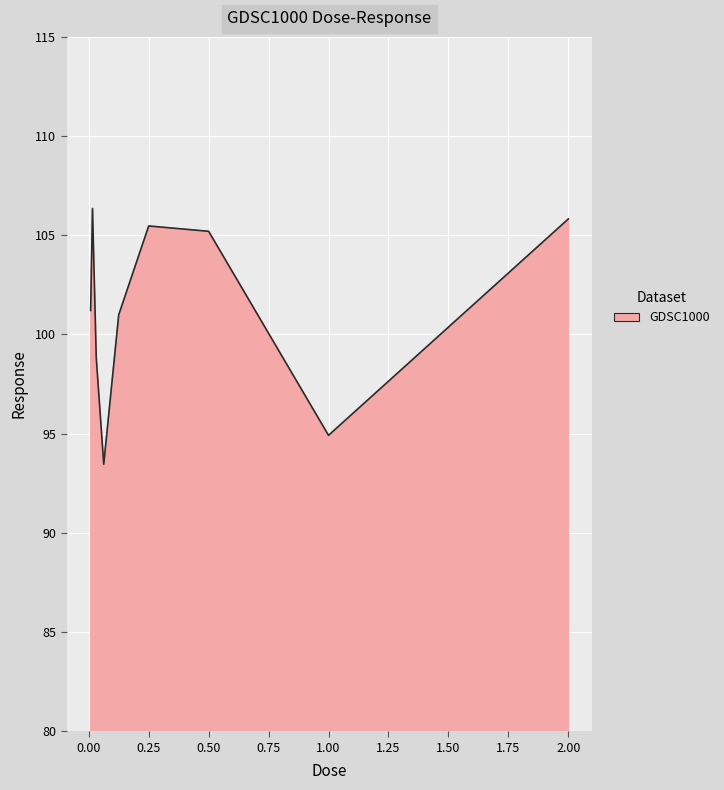

What is the difference between the maximum and minimum values?

12.9